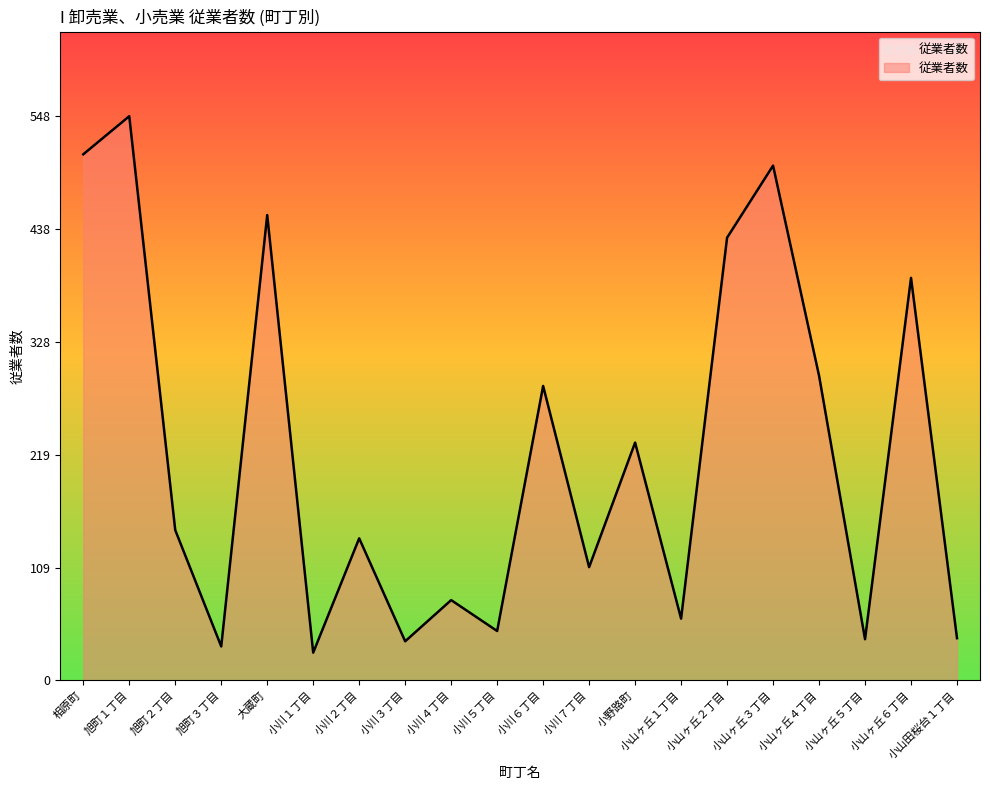

How many interior local valleys (lower than both neighbors) does the data have?

7